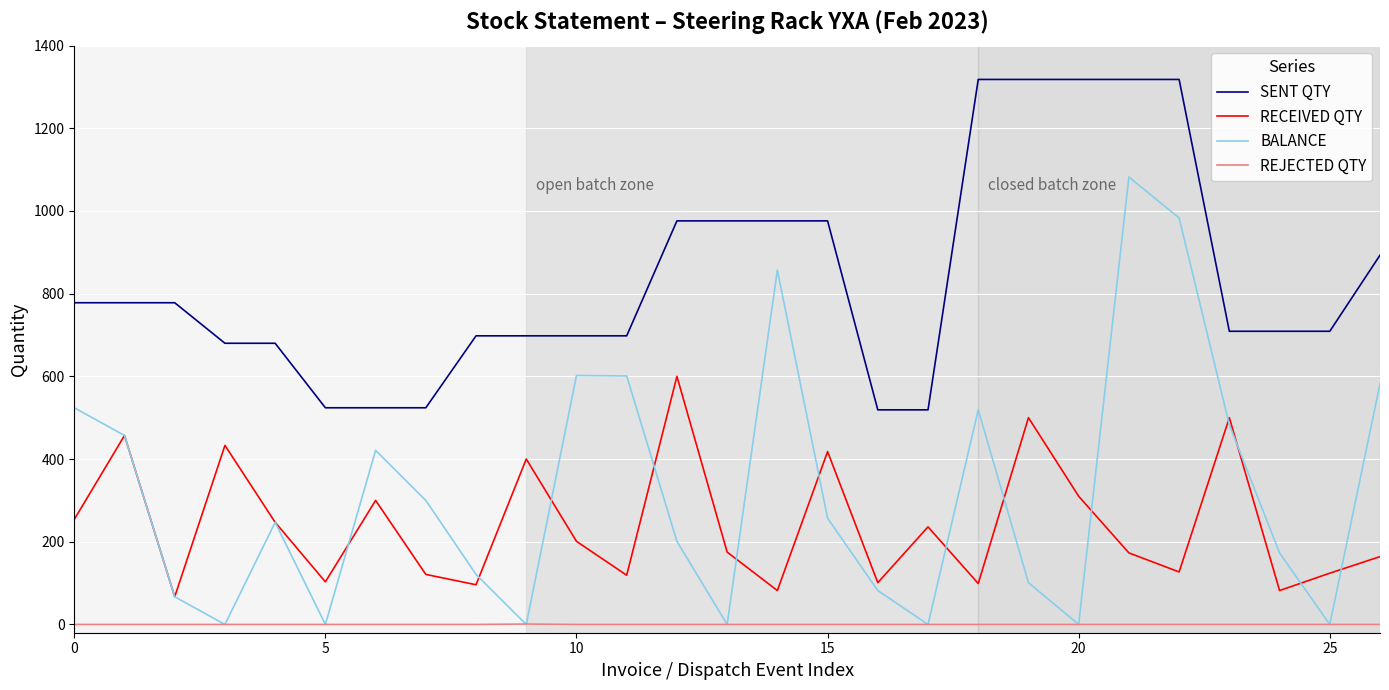

Which series has the widest spread of values?

BALANCE